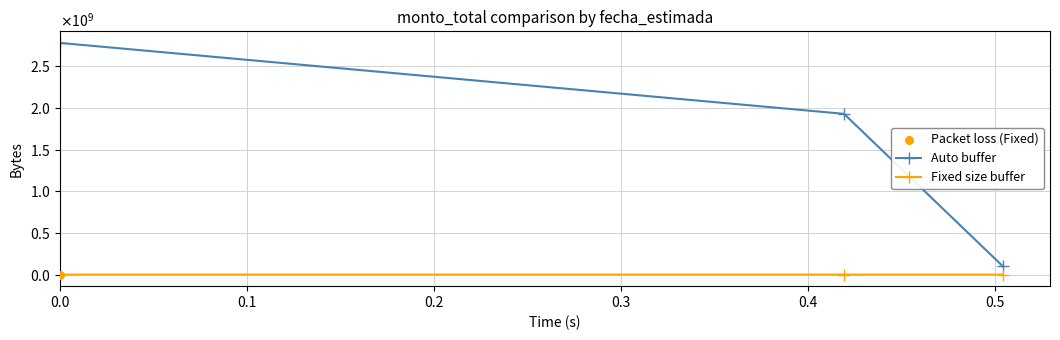

Which series has the largest total across all categories?

Auto buffer